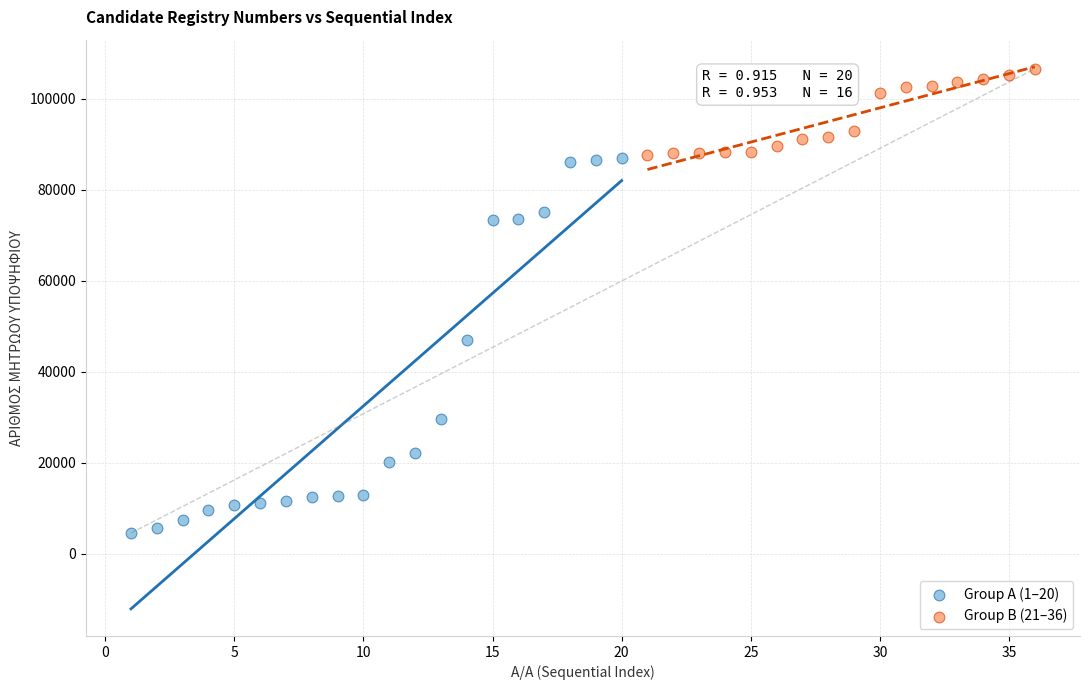

Which series contains the lowest Y value?

Group A (1–20)